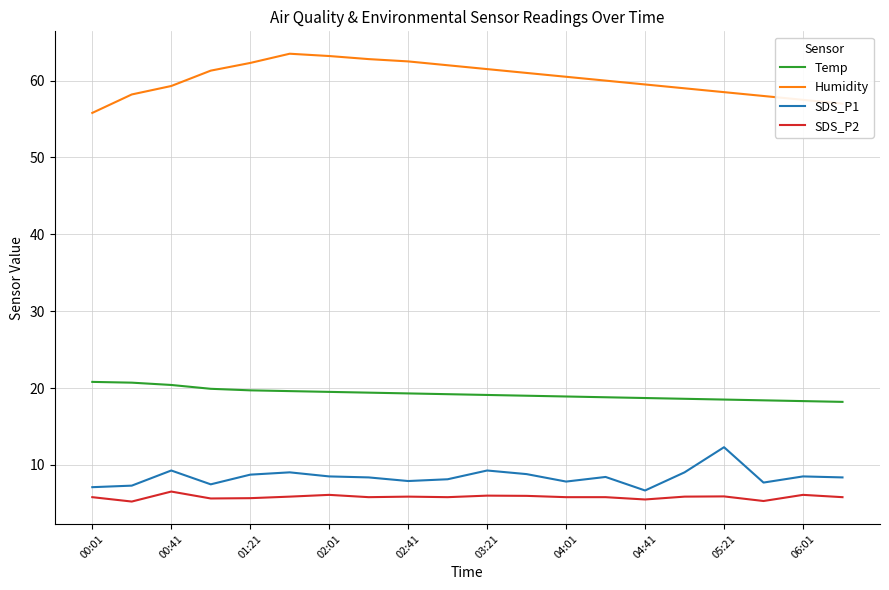

True or false: SDS_P2 and Humidity cross at least once.

False